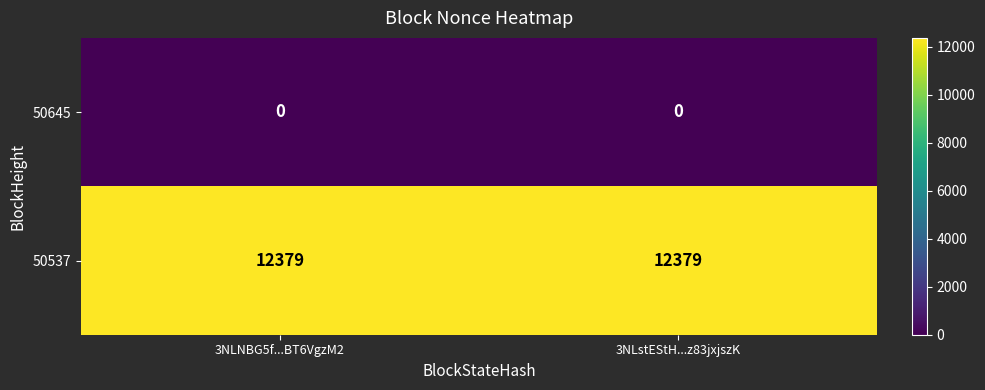

List the series in order of their overall mean, highest first.

50537, 50645